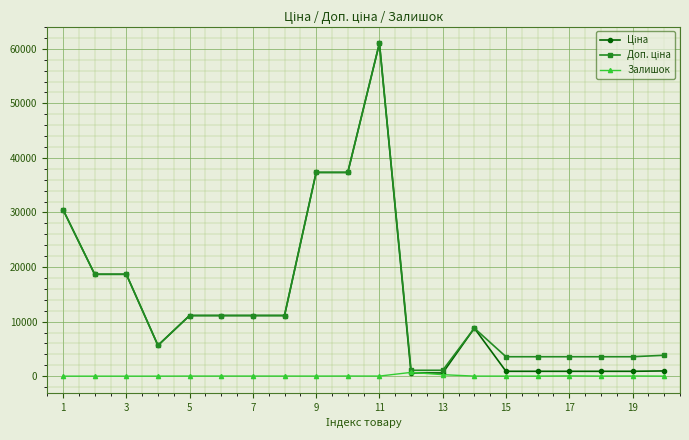

What is the greatest value displayed?

61024.7